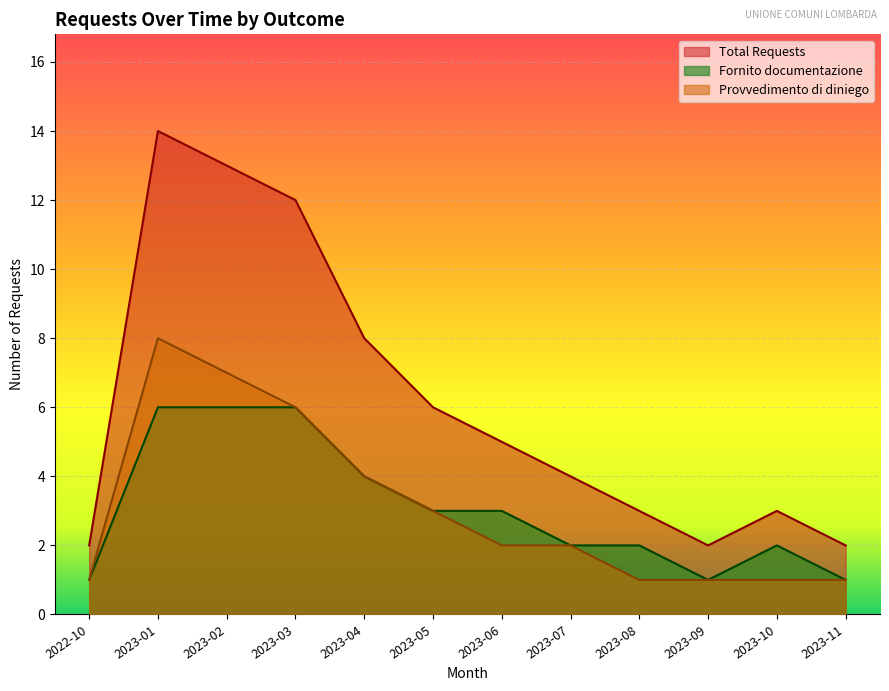

Between 2022-10 and 2023-02, which is larger?

2023-02